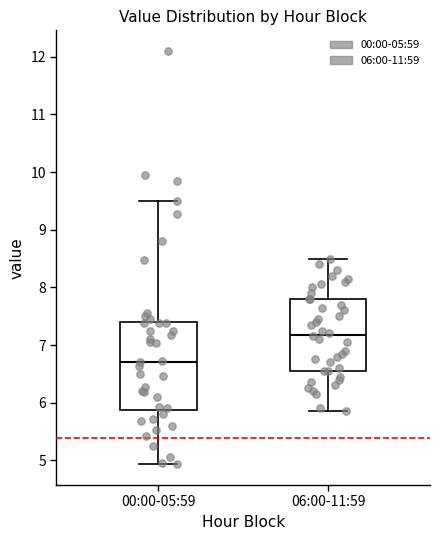

Where is the upper edge of the box for 06:00-11:59 on the y-axis? The values are not printed on the chart, so give them approximately, as read against the axis.

7.8